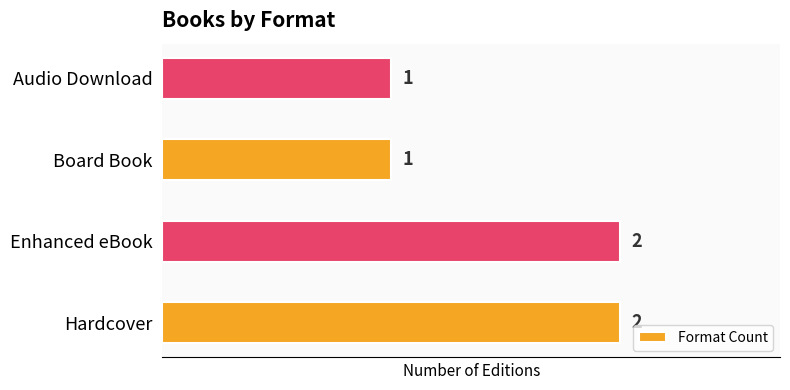

What is the sum of all values?

6